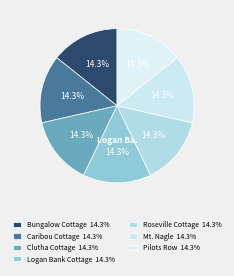

Does Pilots Row account for over 50% of the chart?

No